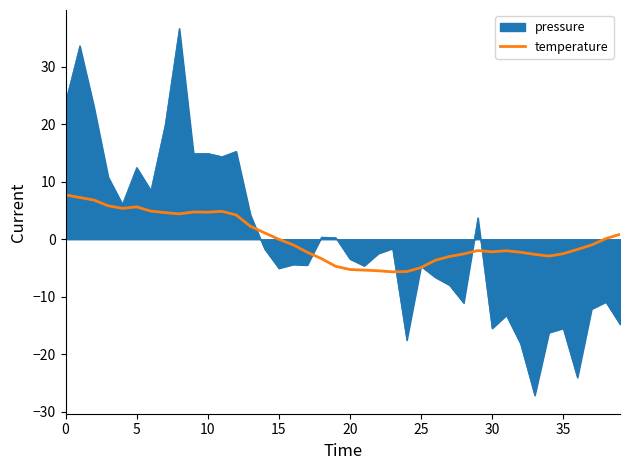

What is the maximum value shown in the chart?

36.7